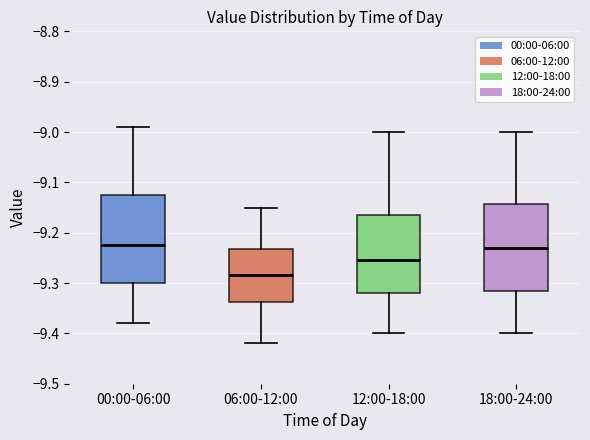

Where is the lower edge of the box for 18:00-24:00 on the y-axis? The values are not printed on the chart, so give them approximately, as read against the axis.

-9.31